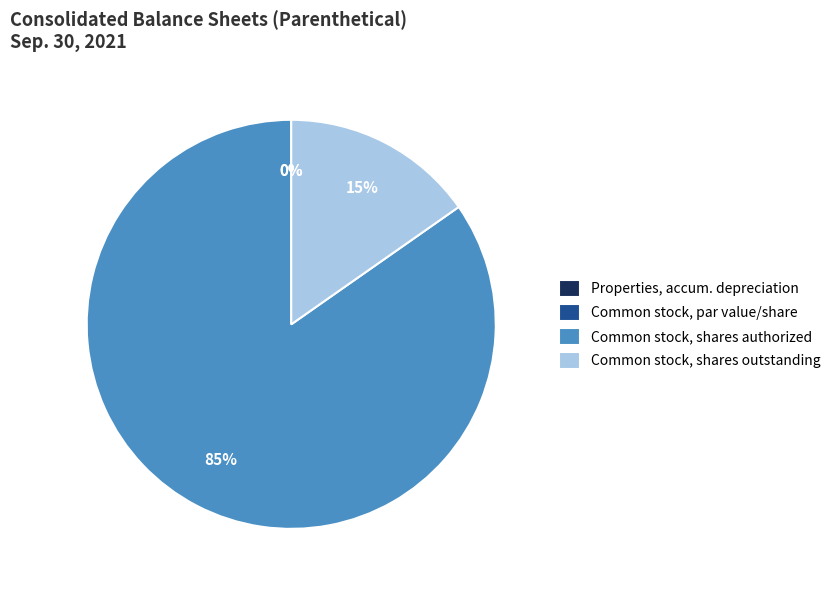

Which has a higher value, Properties, accumulated depreciation or Common stock, par value per share?

Properties, accumulated depreciation